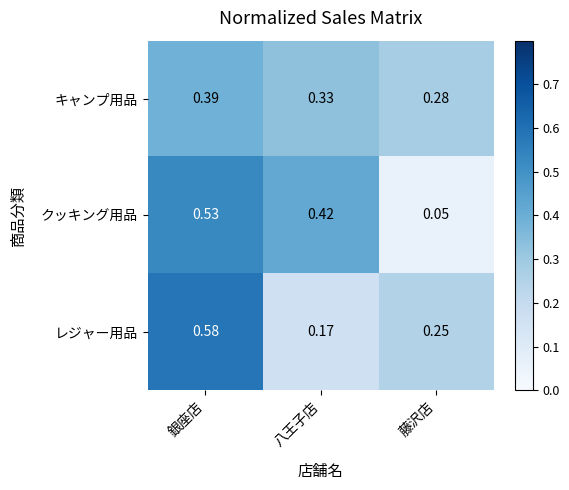

Where is クッキング用品 nearest to the value 0?

藤沢店